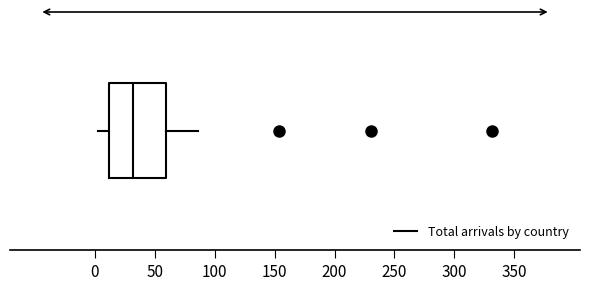

Read this box plot against the x-axis: the position of the median line, the range covered by the box, and the ends of both whiskers. The values are not printed on the chart, so give them approximately, as read against the axis.

median 30, box 10 to 60, whiskers 5 to 85